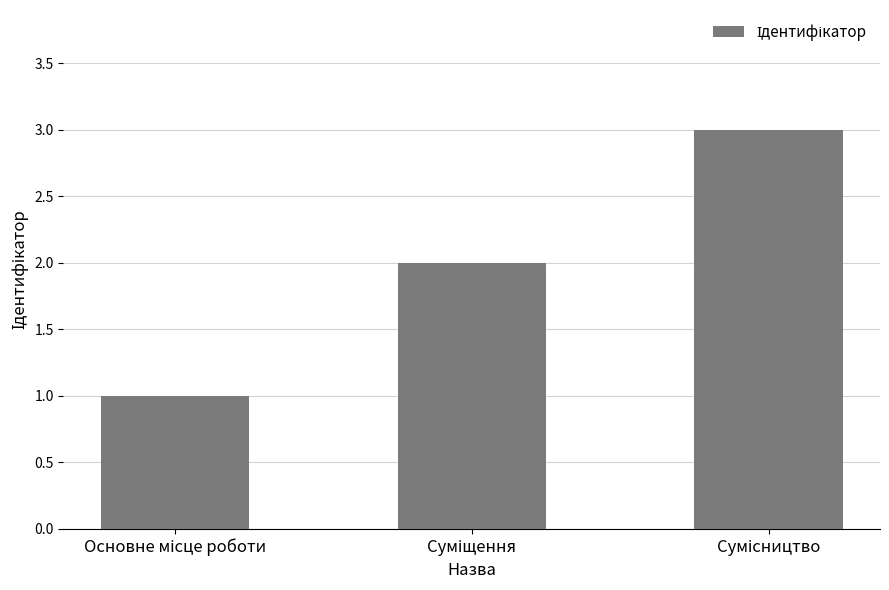

What is the greatest value displayed?

3